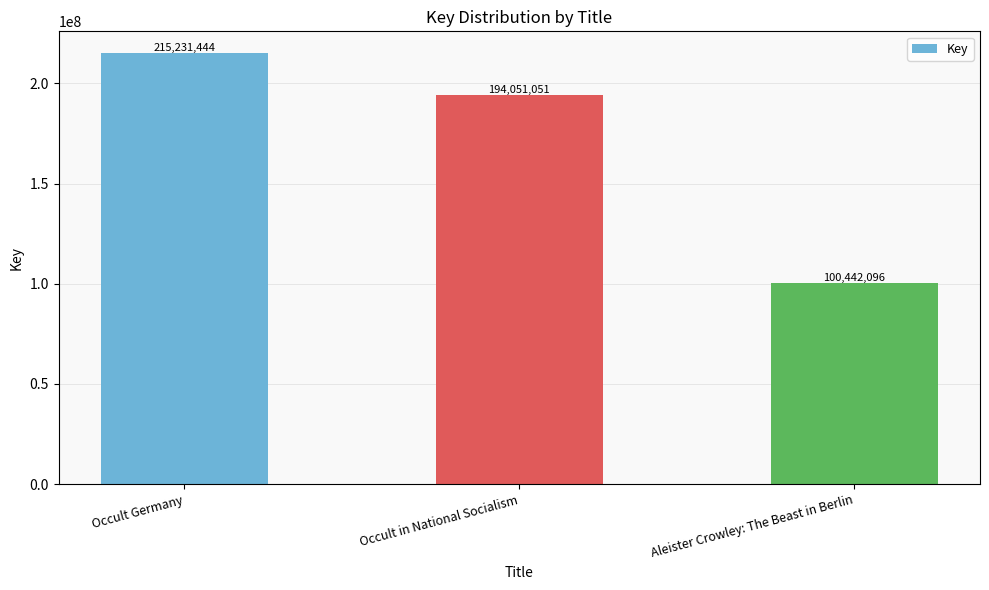

What is the average value?

169908197